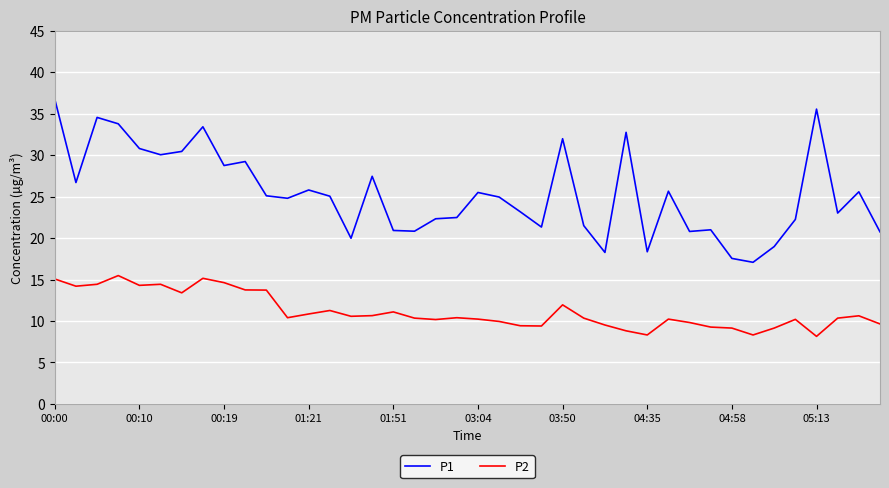

Which series has the largest total across all categories?

P1